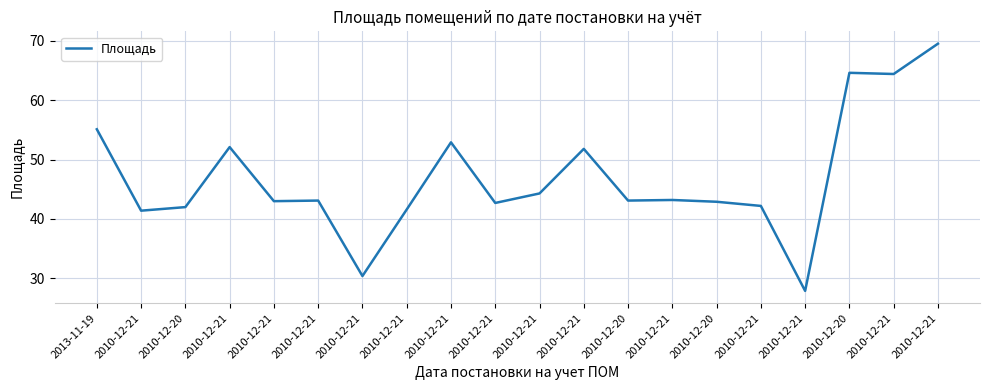

Does the chart display data point markers on the line(s)?

No